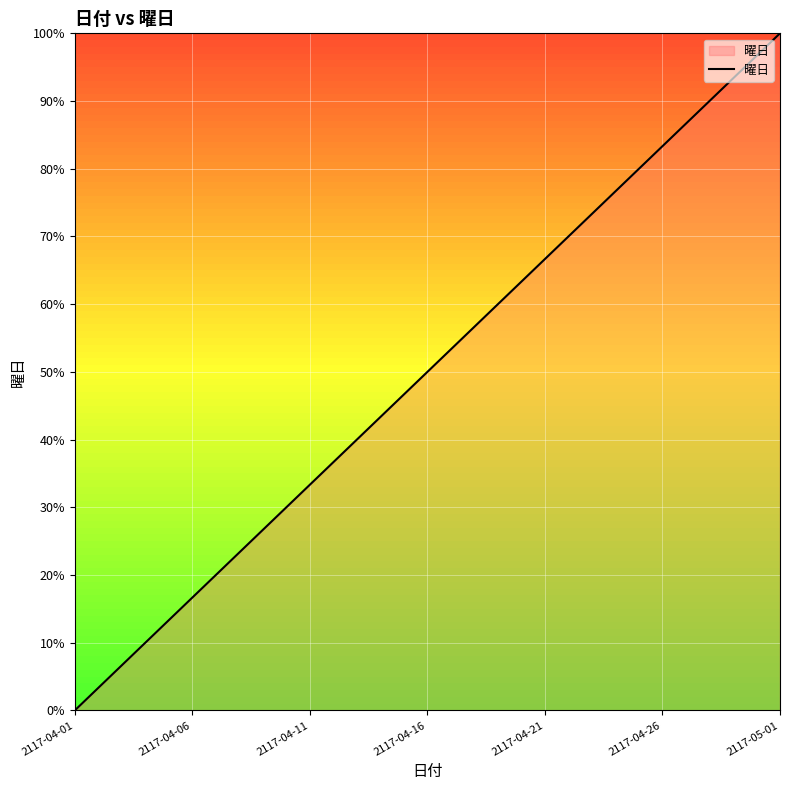

What is the difference between the maximum and minimum values?

100.0